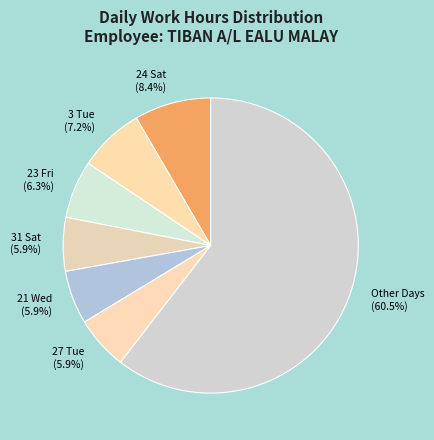

Which slice is the largest?

Other Days (60.5%)